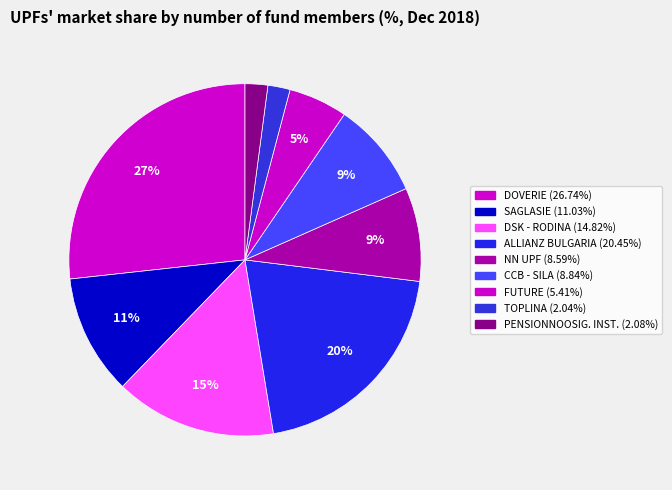

Count the number of slices in the pie.

9